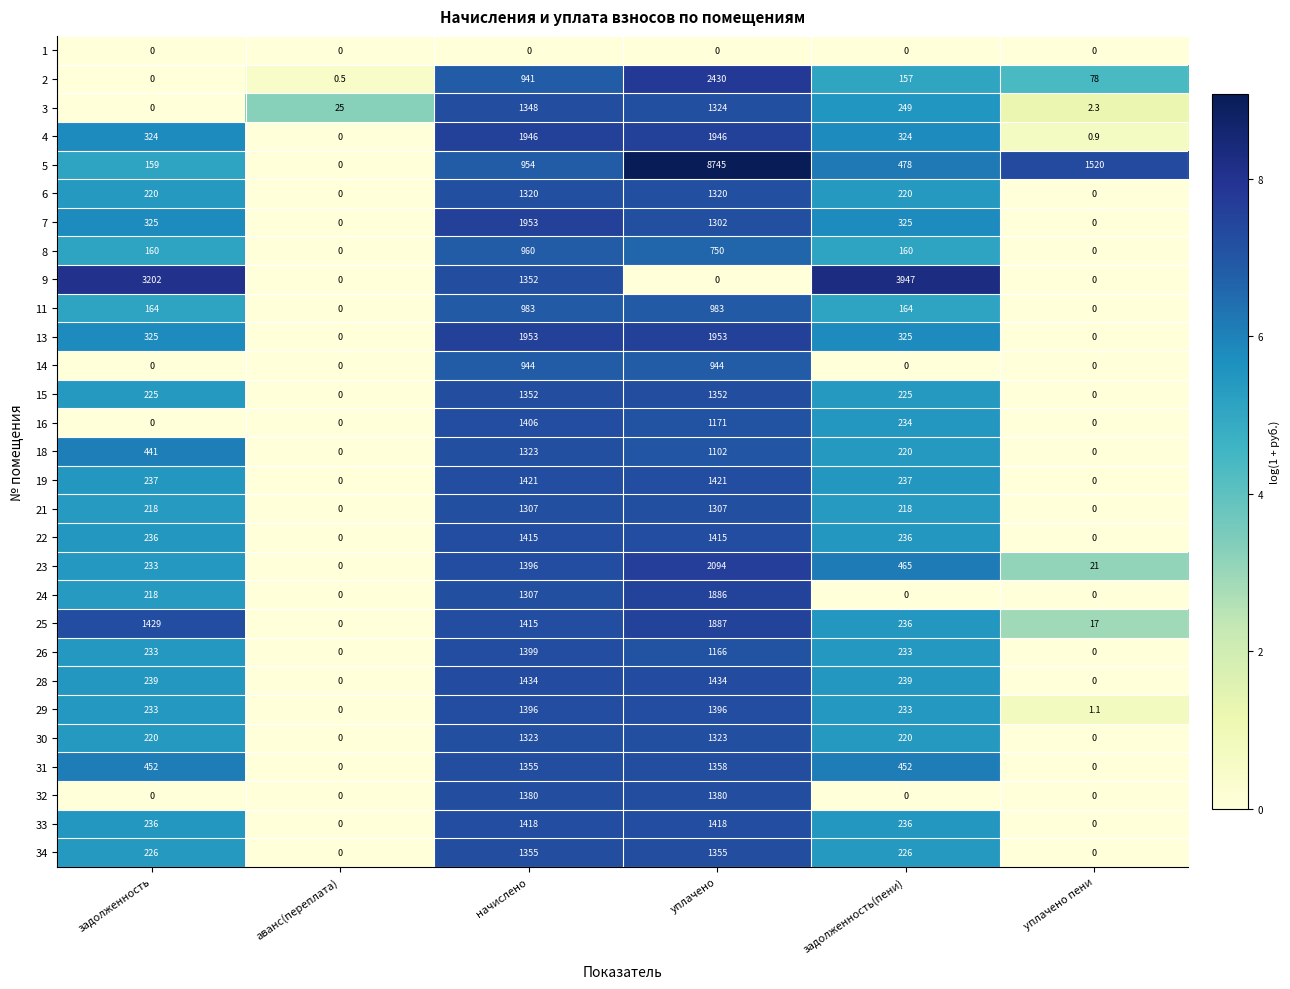

The value of 26 at задолженность(пени) is 361.3. True or false?

False